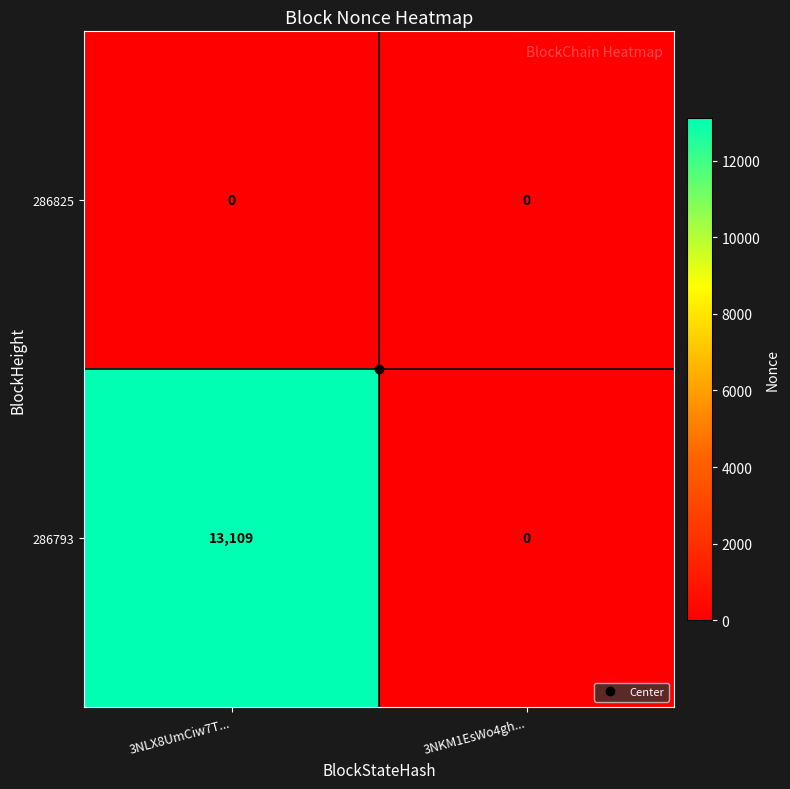

Rank the categories by 286793 value from lowest to highest.

3NKM1EsWo4gh..., 3NLX8UmCiw7T...